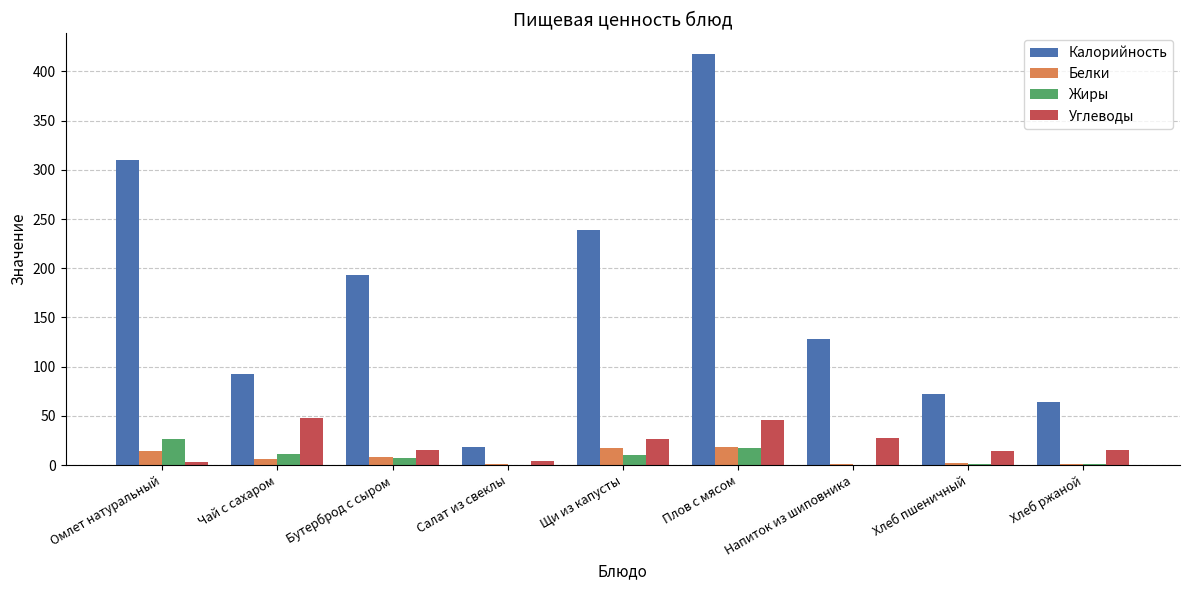

What value does the Углеводы series have at Чай с сахаром?

47.9